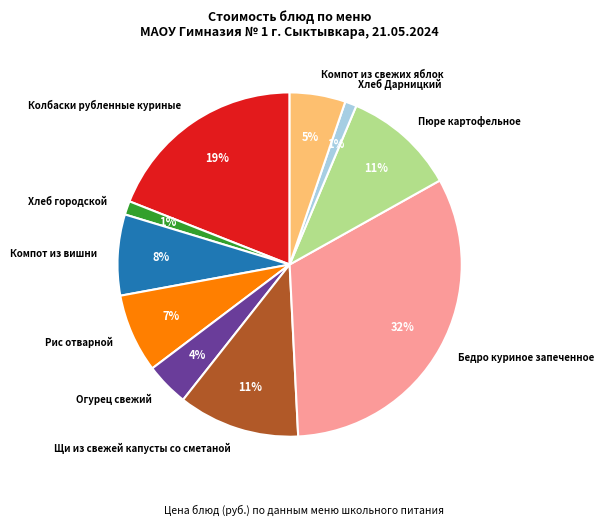

Is there any slice that represents more than half of the pie?

No